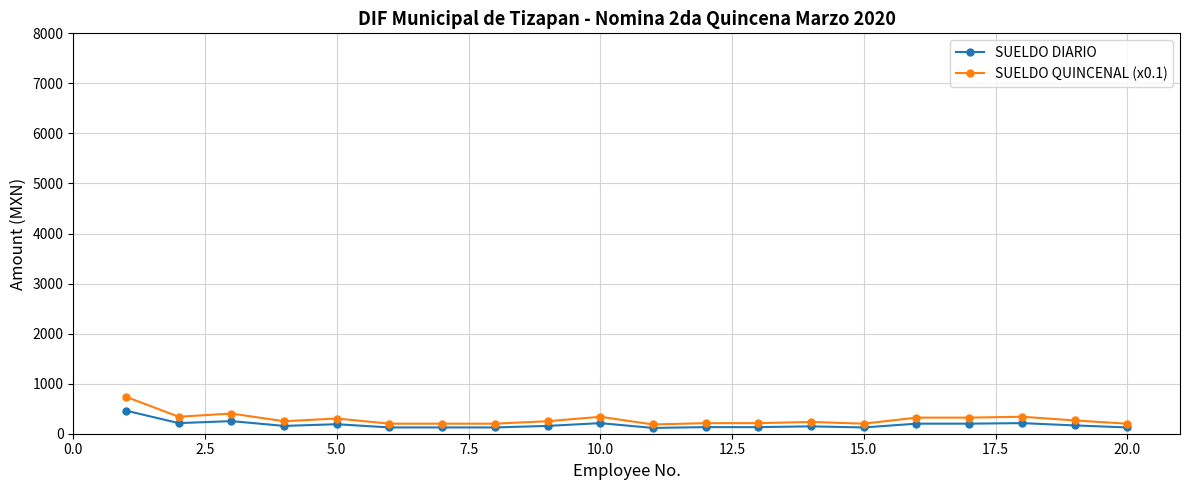

Which series has the widest spread of values?

SUELDO QUINCENAL (x0.1)